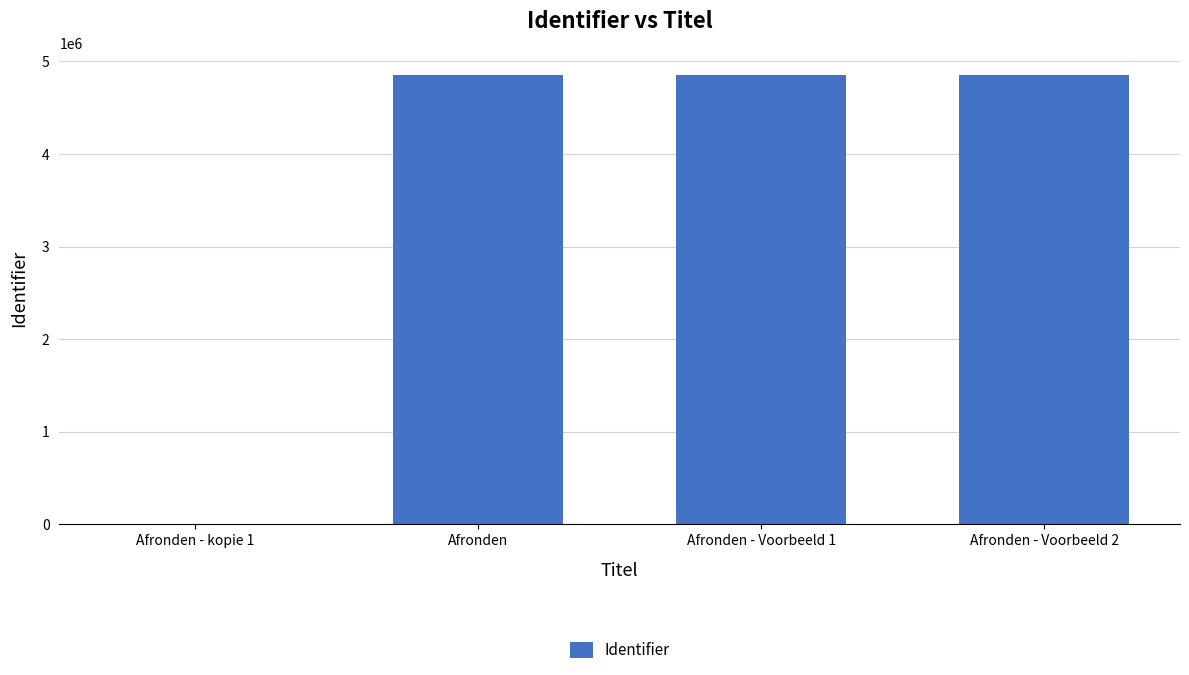

Are the bars horizontal?

No